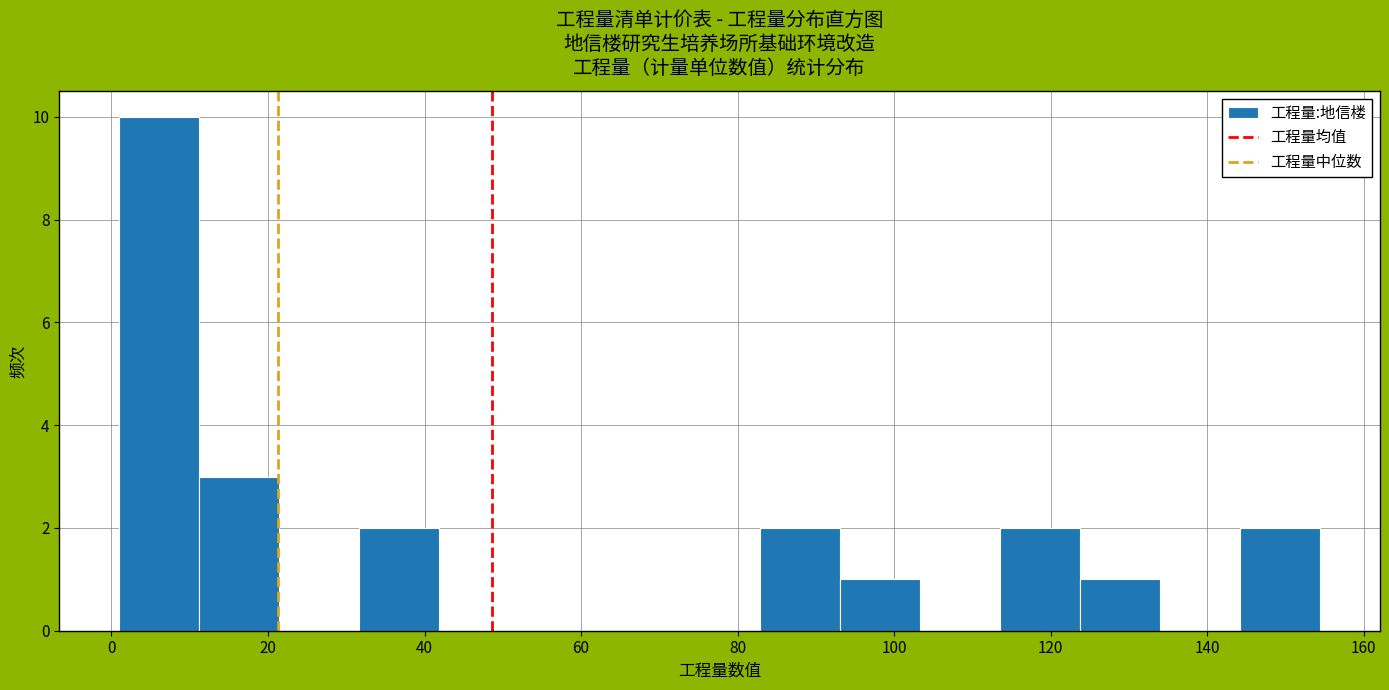

What is the height of the bar covering 82 to 94 on the x-axis? Neither the bar edges nor the heights are printed on the chart, so give them approximately, as read against the axes.

2